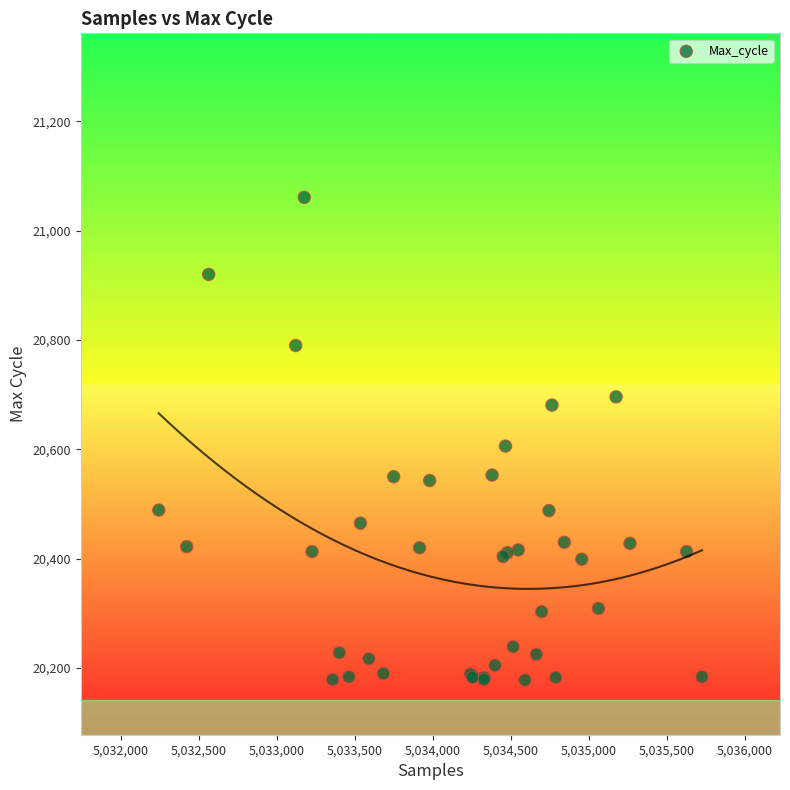

What Y value in the scatter plot is closest to 20619?

20606